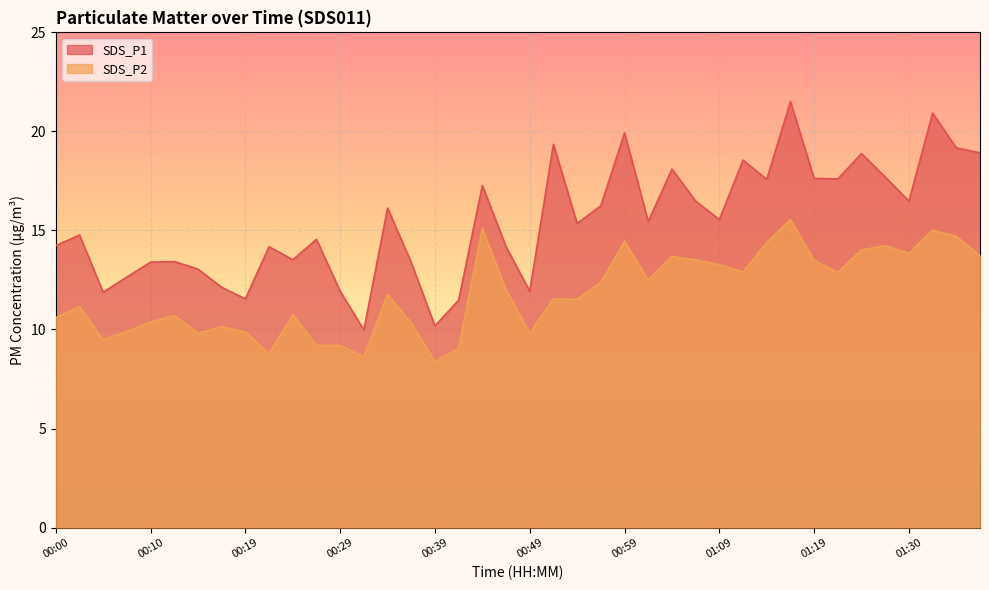

At 00:31, list the series in order from smallest to largest.

SDS_P2, SDS_P1